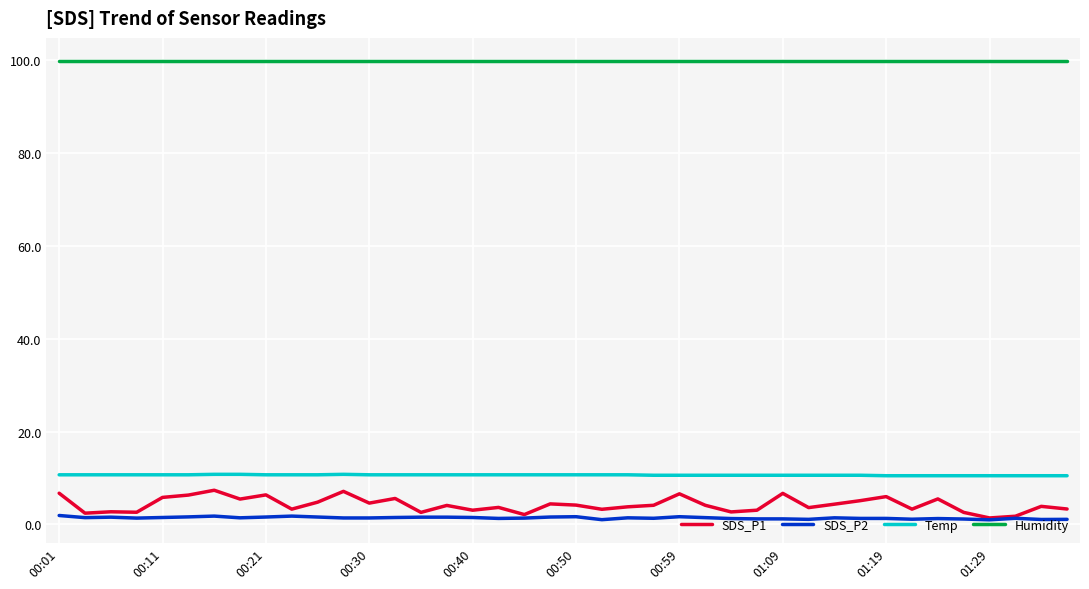

True or false: SDS_P1 and Temp cross at least once.

False